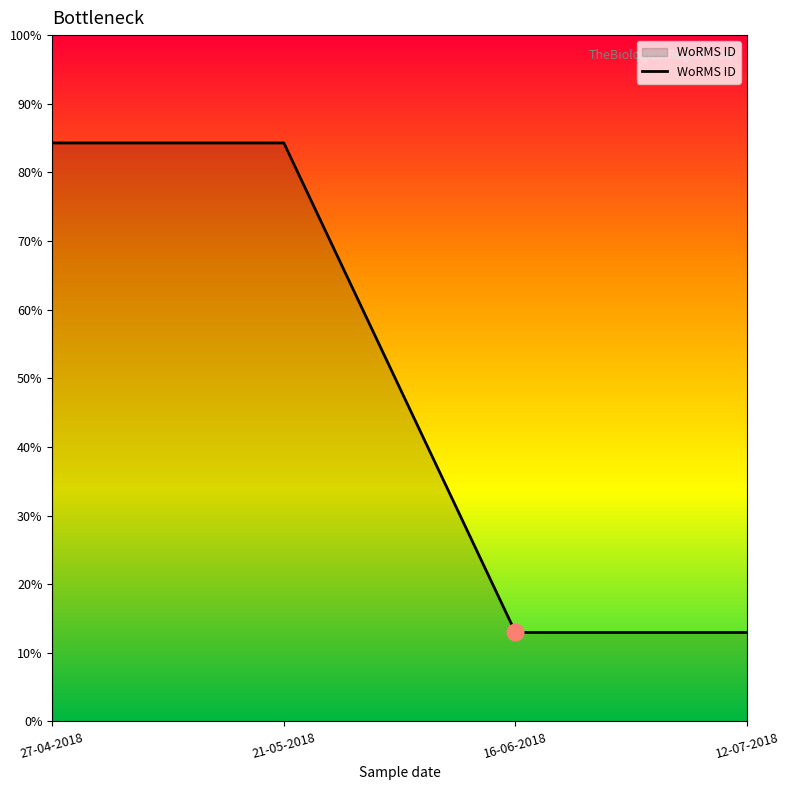

Does the chart display data point markers on the line(s)?

No